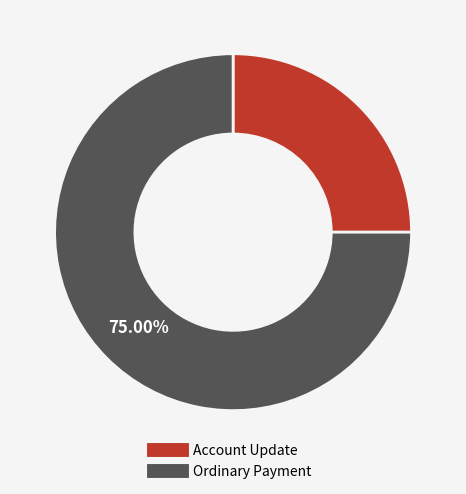

Is it true that Ordinary Payment is 75% of the pie?

True